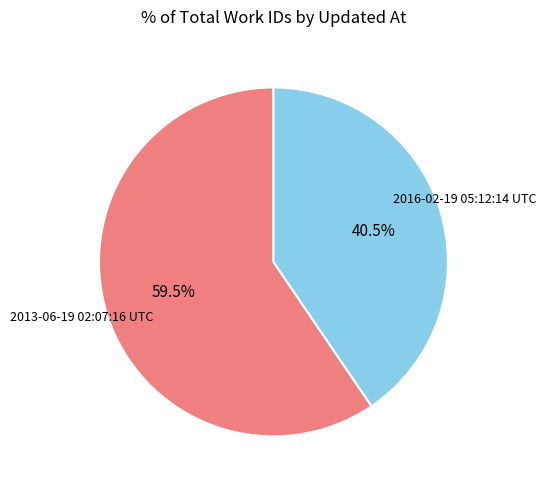

Is there a majority slice in this chart?

Yes